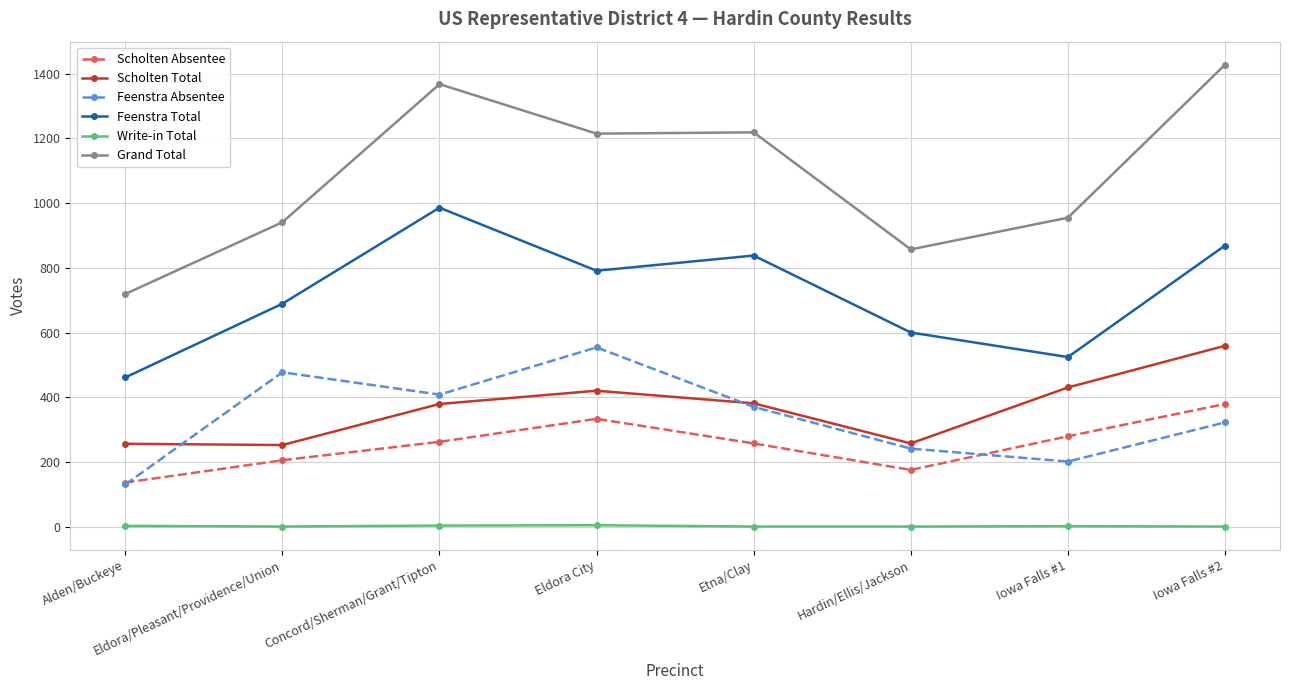

True or false: Grand Total and Feenstra Absentee intersect in this chart.

False